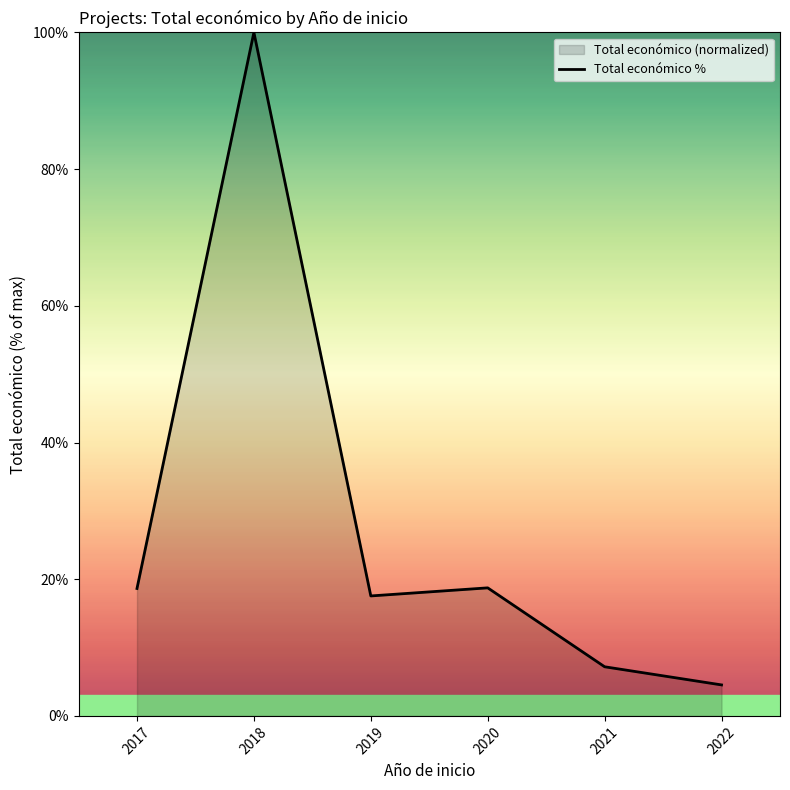

What is the ratio of the value at 2022 to the value at 2019?

0.3